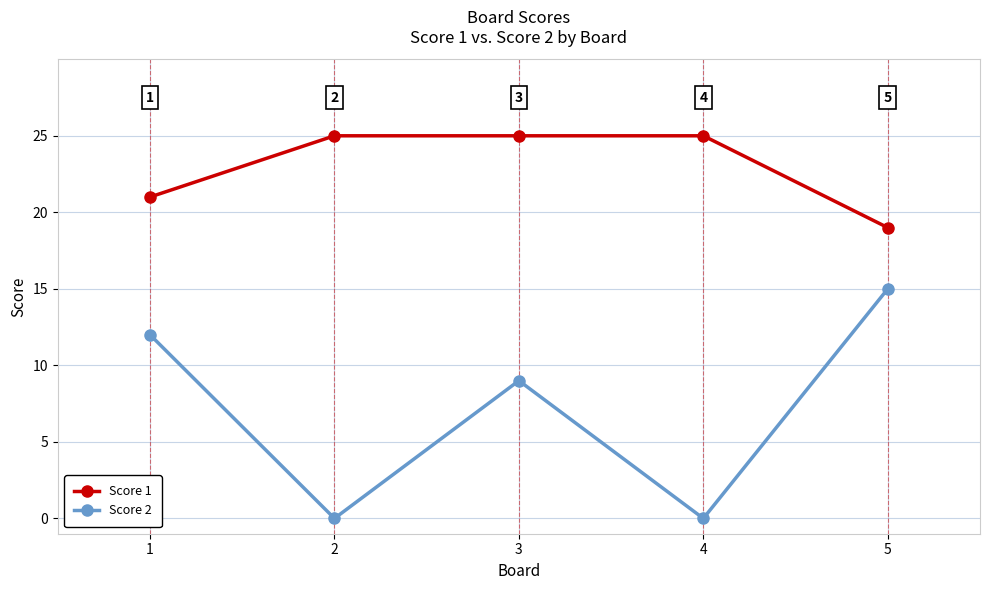

Count the Score 1 values in the range 21 to 25.

4